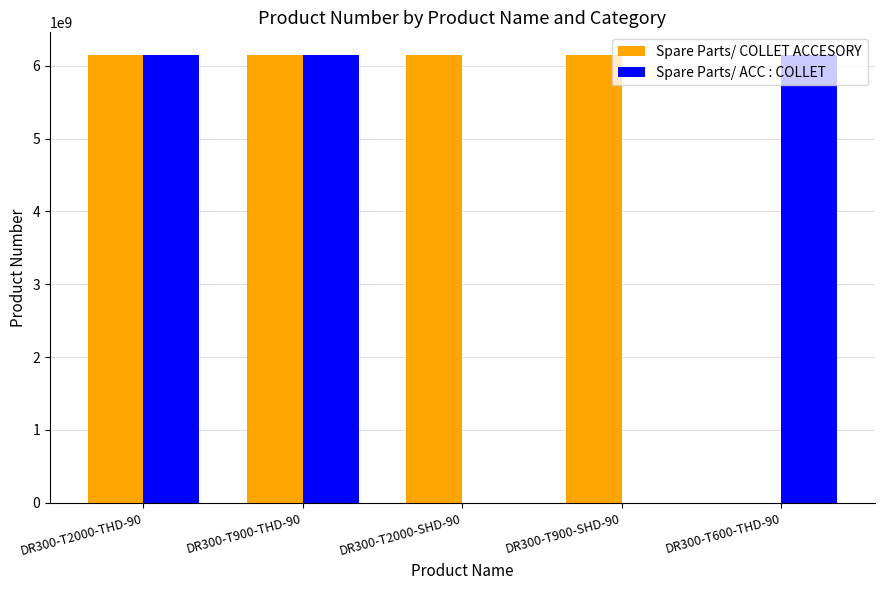

Between DR300-T900-THD-90 and DR300-T2000-SHD-90, which series saw the biggest shift?

Spare Parts/ ACC : COLLET